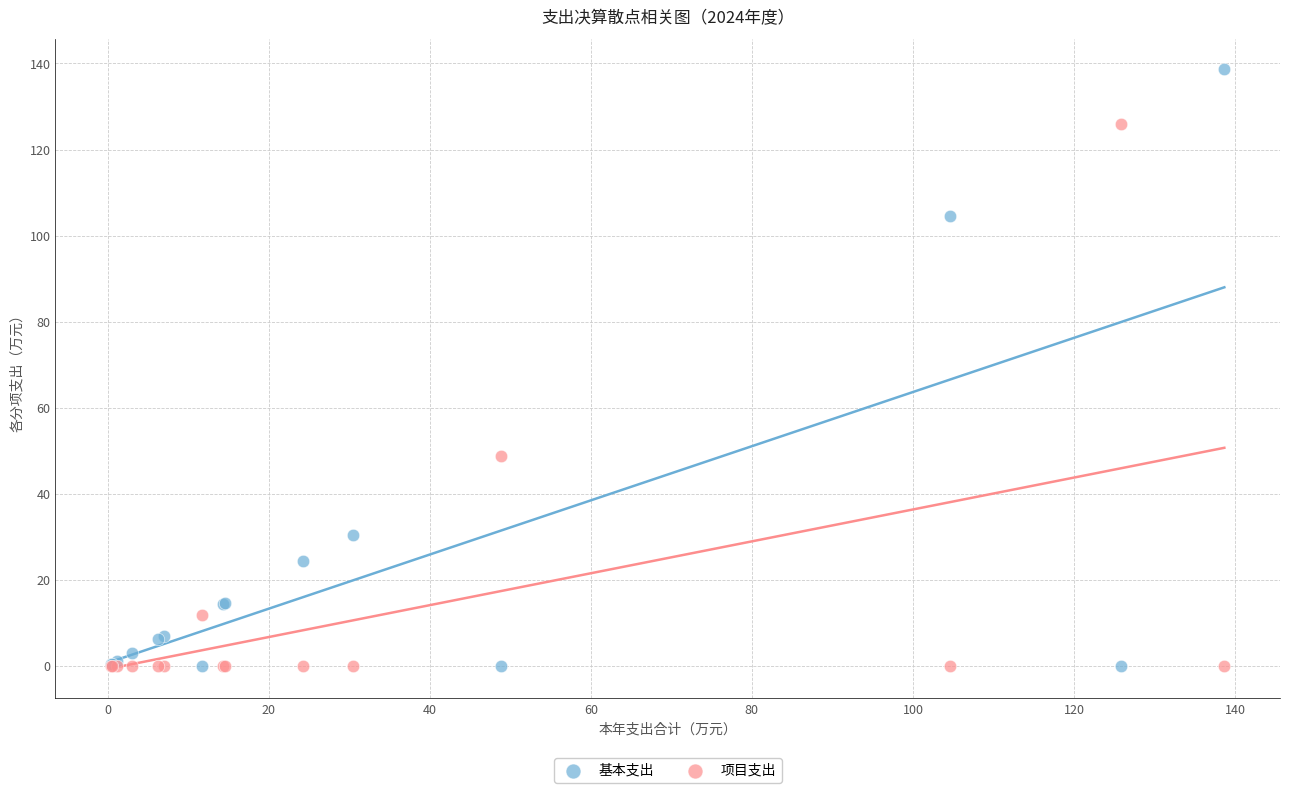

What is the X range (max minus min) for the scatter plot?

138.2